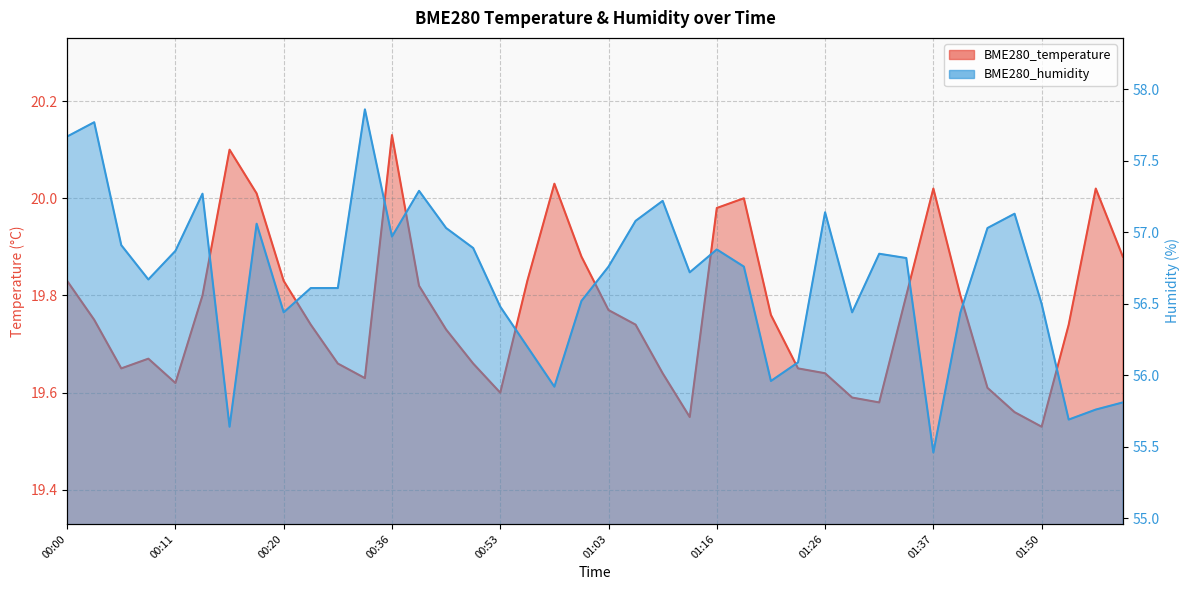

What is the lowest value of the BME280_temperature series?

19.5